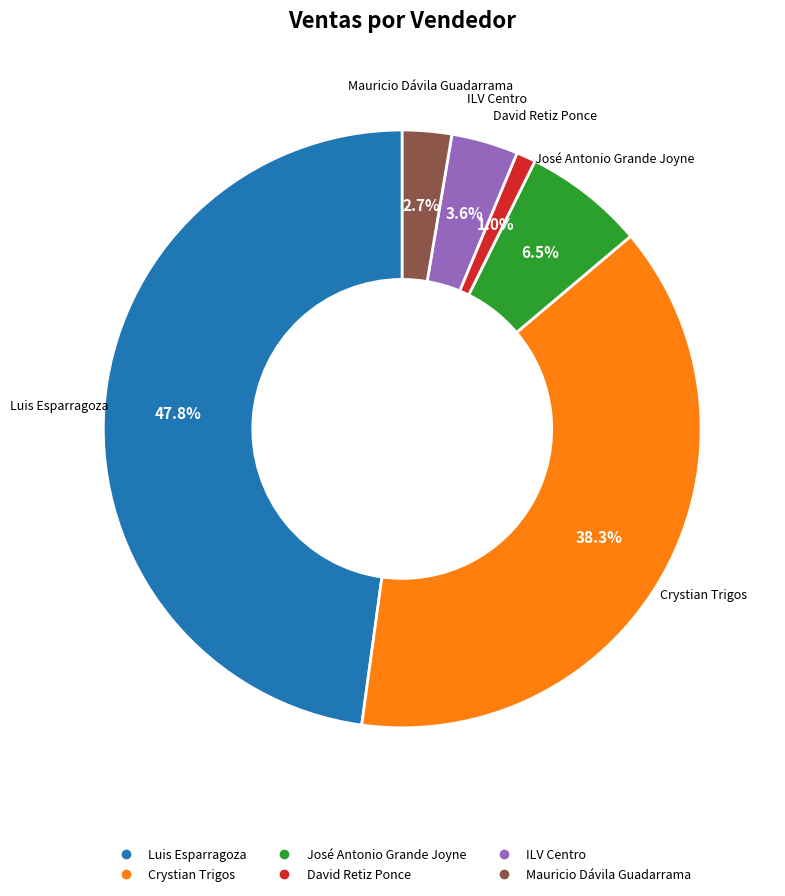

To the nearest percent, what is the combined percentage of Luis Esparragoza and Crystian Trigos?

86%